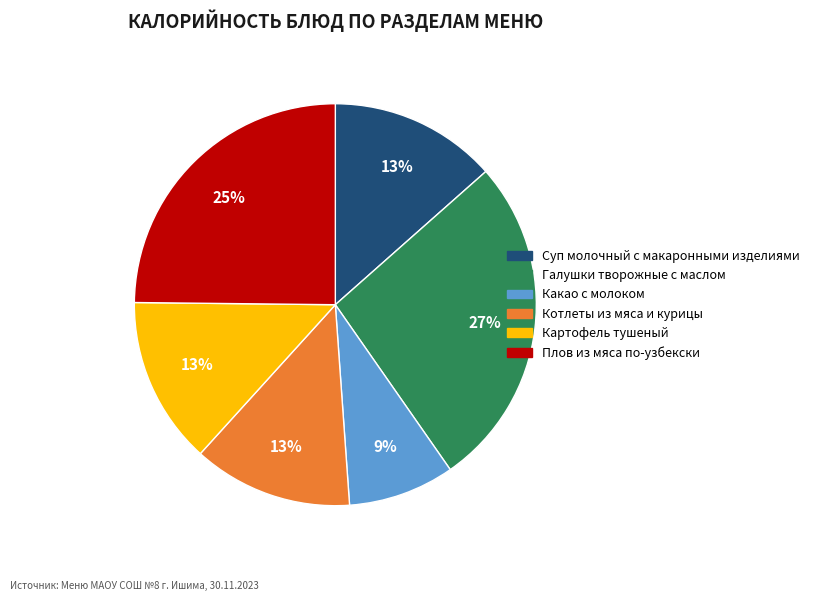

Combined, do Галушки творожные с маслом and Суп молочный с макаронными изделиями account for over 50%?

No